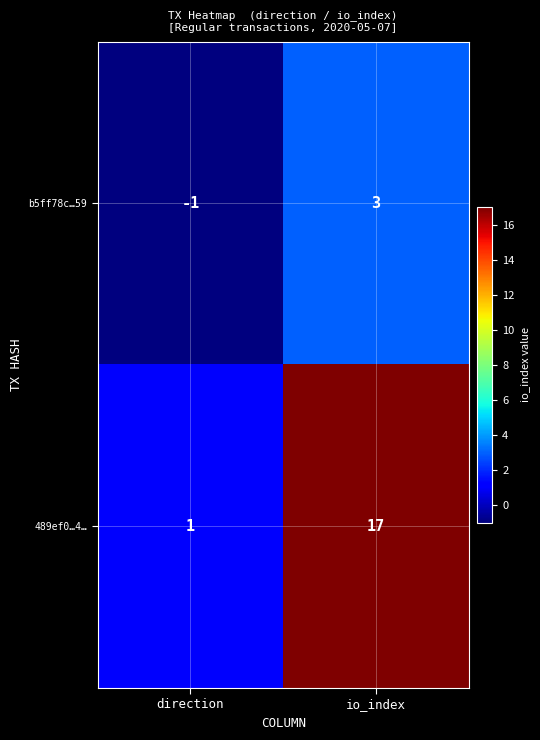

Which category has the highest value in the b5ff78c…59 series?

io_index